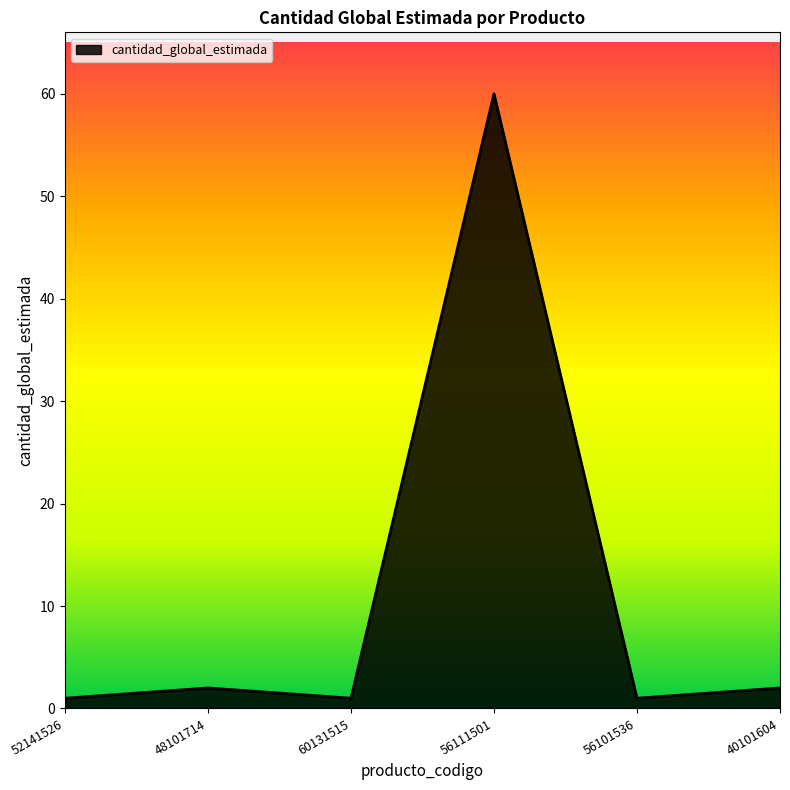

What position from the left is 40101604?

6